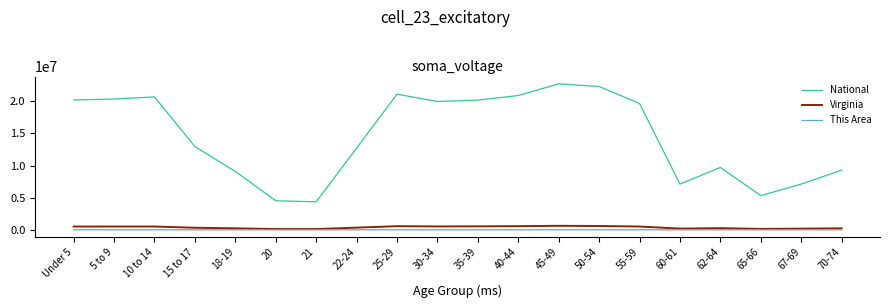

What is the greatest value displayed?

22708591